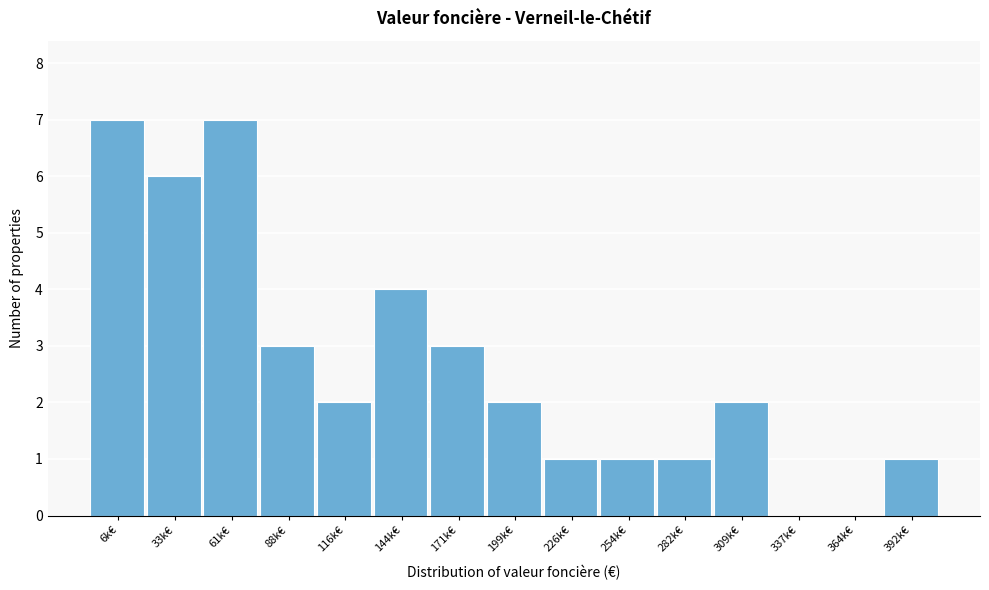

Reading right to left, extract all data points from this chart.

392k€=1	364k€=0	337k€=0	309k€=2	282k€=1	254k€=1	226k€=1	199k€=2	171k€=3	144k€=4	116k€=2	88k€=3	61k€=7	33k€=6	6k€=7